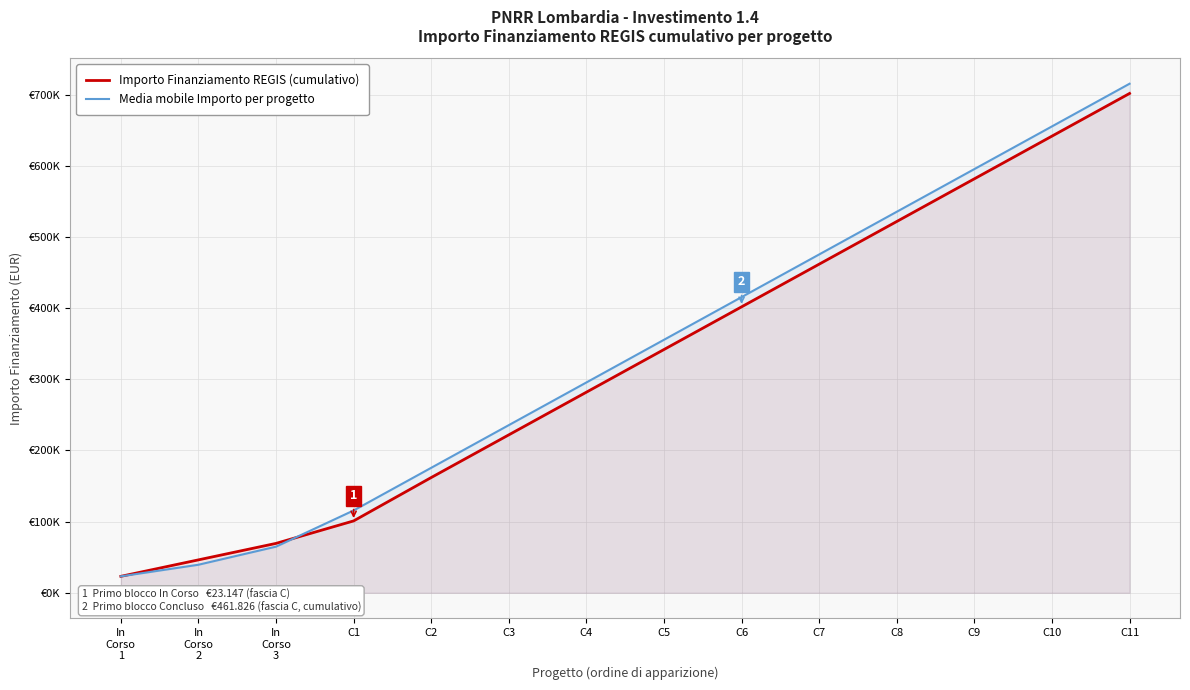

What are all the series names shown in the legend?

Importo Finanziamento REGIS (cumulativo), Media mobile Importo per progetto